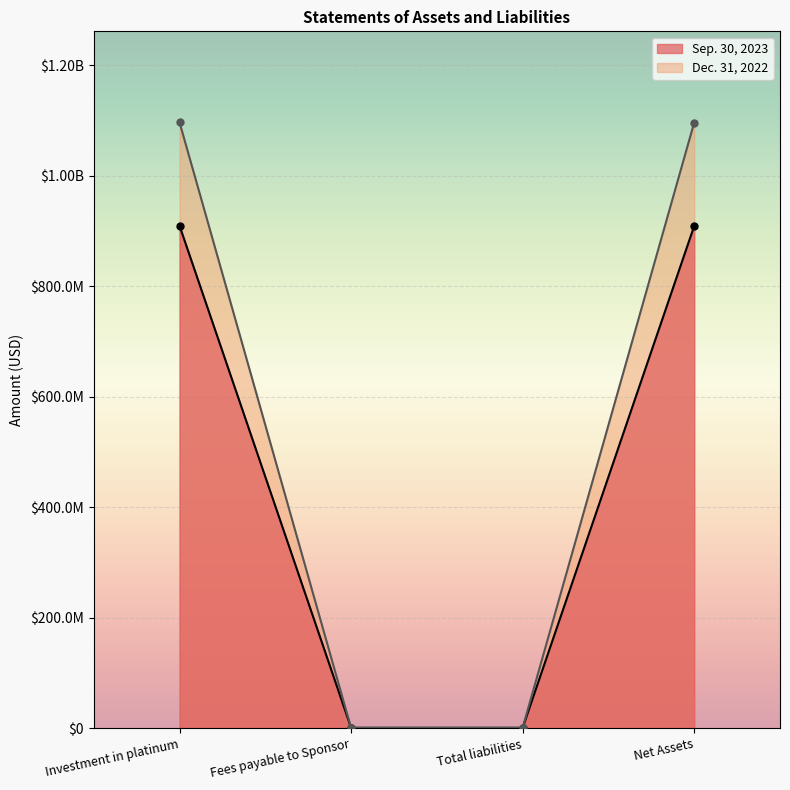

Reading left to right, what are all the values shown in this chart?

Sep. 30, 2023: 909742000	449250	449000	909293000
Dec. 31, 2022: 1097107000	554247	554000	1096553000